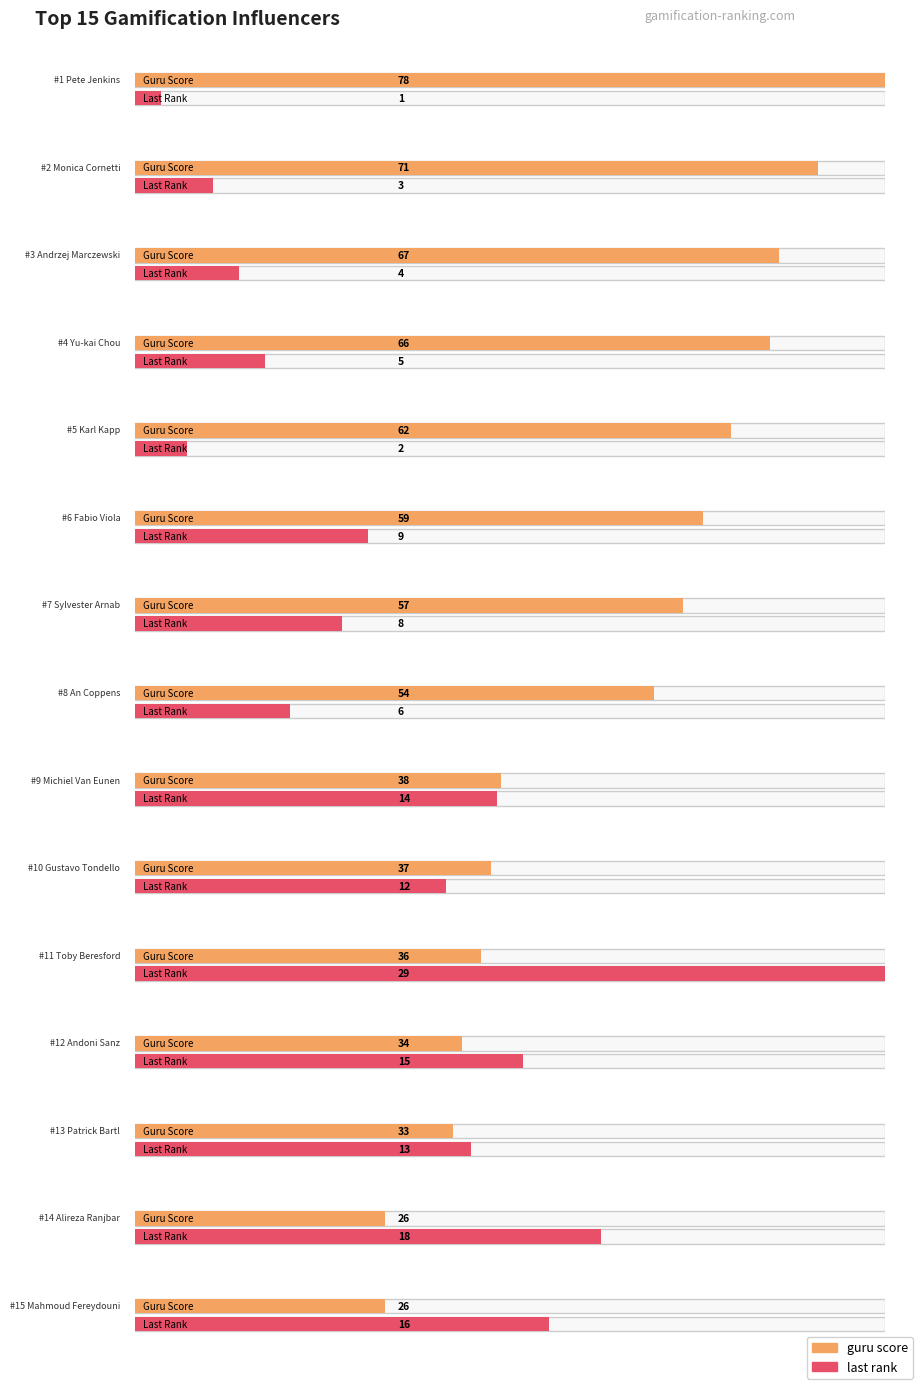

Is it true that guru score equals 54 at An Coppens?

True